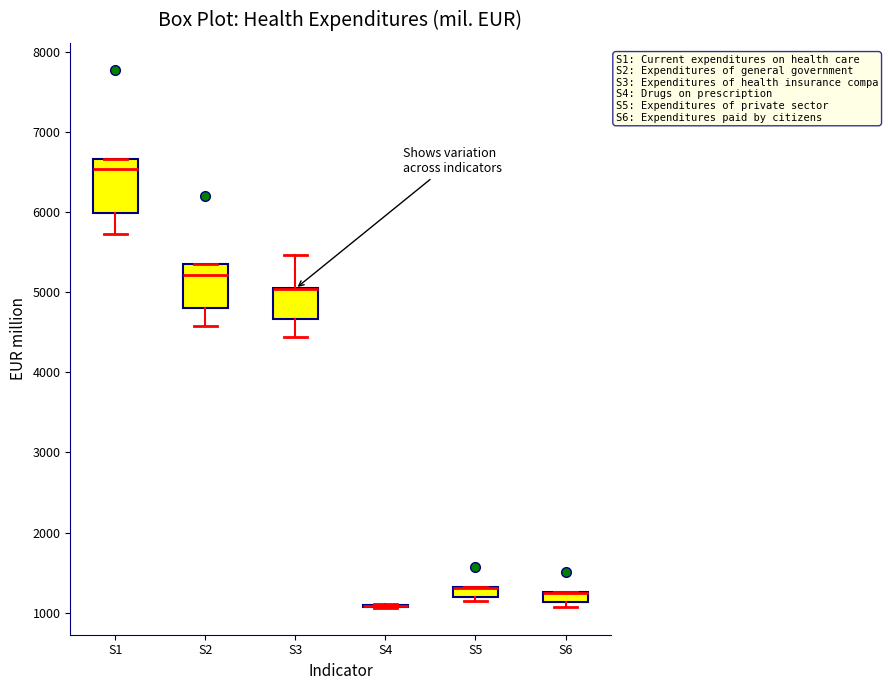

Which box is the tallest, from its lower edge to its upper edge?

S1